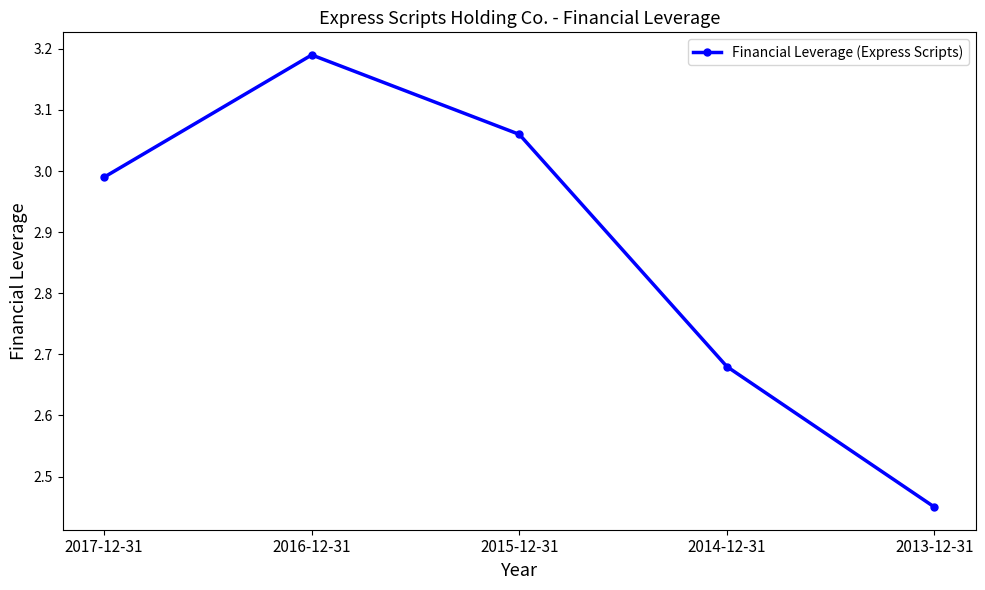

Approximately how many times larger is the value at 2013-12-31 compared to 2016-12-31?

0.8